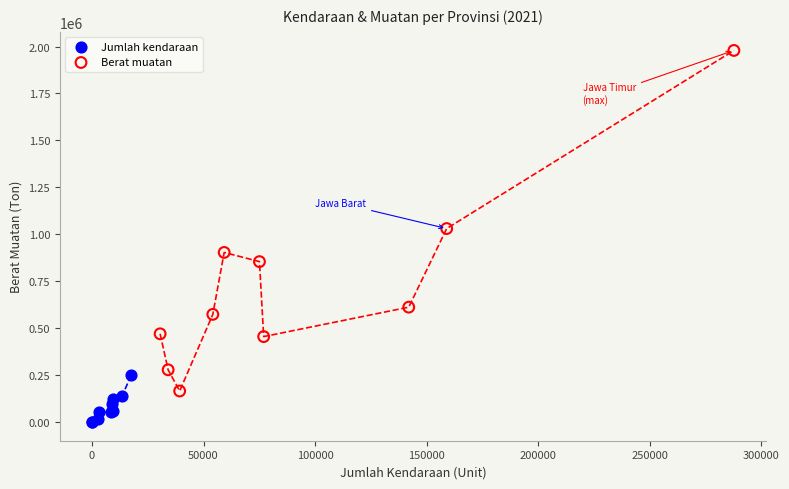

Which series has the widest spread of Y values?

Berat muatan